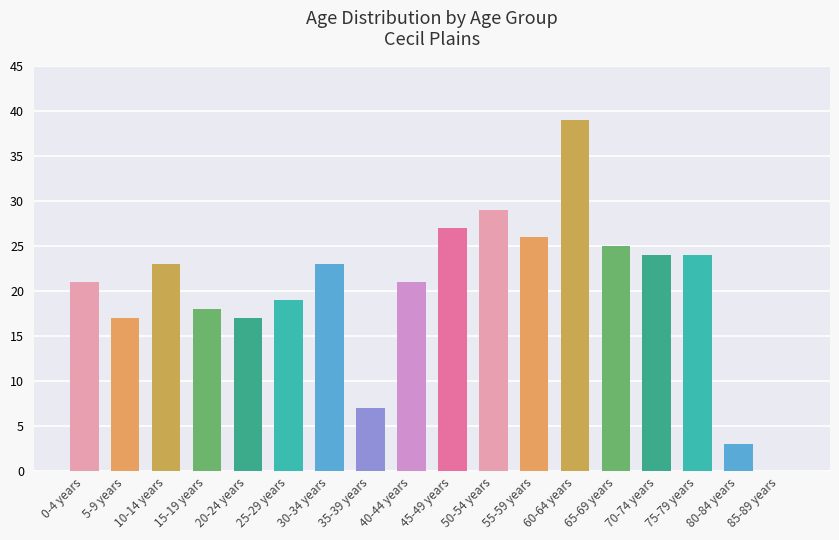

How many series are shown in this chart?

1